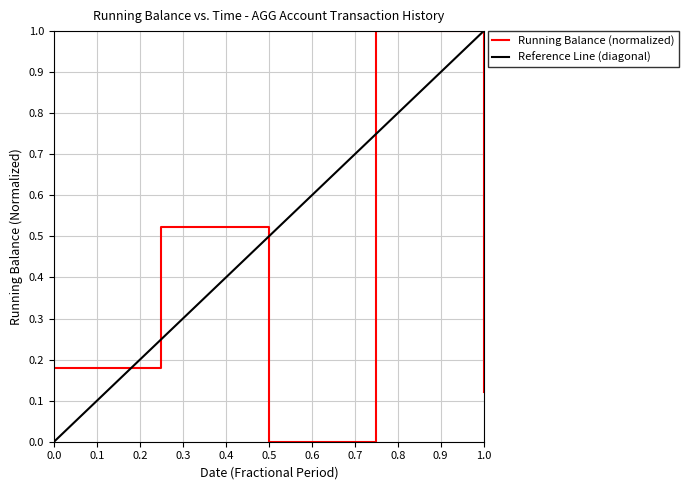

Is it true that Running Balance (normalized) equals 0.3 at 0.0?

False